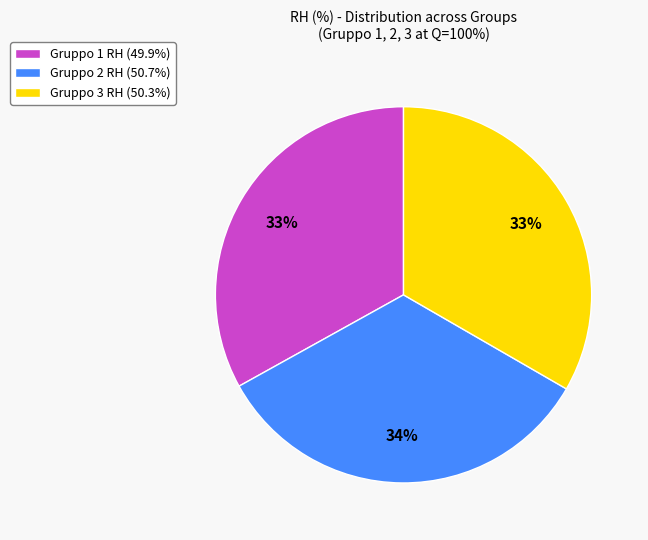

To the nearest percent, what is the combined percentage of Gruppo 1 RH and Gruppo 2 RH?

67%